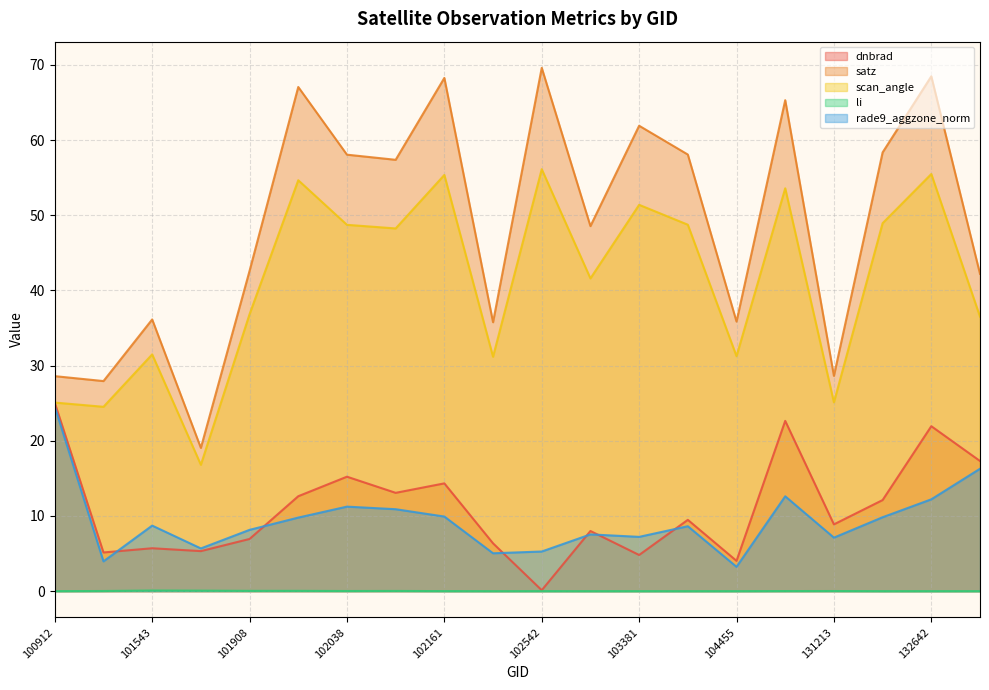

Reading right to left, extract all data points from this chart.

dnbrad: 132656=17.3	132642=21.9	132462=12.1	131213=8.9	105637=22.7	104455=4.0	103979=9.5	103381=4.8	103261=8.0	102542=0.1	102535=6.4	102161=14.3	102047=13.1	102038=15.2	101917=12.6	101908=6.9	101787=5.3	101543=5.7	101163=5.1	100912=25.1
satz: 132656=42.2	132642=68.5	132462=58.4	131213=28.6	105637=65.3	104455=35.9	103979=58.1	103381=61.9	103261=48.6	102542=69.6	102535=35.8	102161=68.3	102047=57.4	102038=58.1	101917=67.1	101908=42.6	101787=19.1	101543=36.1	101163=27.9	100912=28.6
scan_angle: 132656=36.5	132642=55.5	132462=48.9	131213=25.1	105637=53.6	104455=31.3	103979=48.7	103381=51.4	103261=41.6	102542=56.1	102535=31.2	102161=55.4	102047=48.2	102038=48.7	101917=54.7	101908=36.8	101787=16.8	101543=31.5	101163=24.5	100912=25.1
li: 132656=0.0	132642=0.0	132462=0.0	131213=0.0	105637=0.0	104455=0.0	103979=0.0	103381=0.0	103261=0.0	102542=0.0	102535=0.0	102161=0.0	102047=0.0	102038=0.0	101917=0.0	101908=0.0	101787=0.1	101543=0.1	101163=0.0	100912=0.0
rade9_aggzone_norm: 132656=16.3	132642=12.2	132462=9.8	131213=7.1	105637=12.6	104455=3.2	103979=8.6	103381=7.2	103261=7.5	102542=5.3	102535=5.0	102161=9.9	102047=10.9	102038=11.2	101917=9.8	101908=8.2	101787=5.7	101543=8.7	101163=4.0	100912=24.5